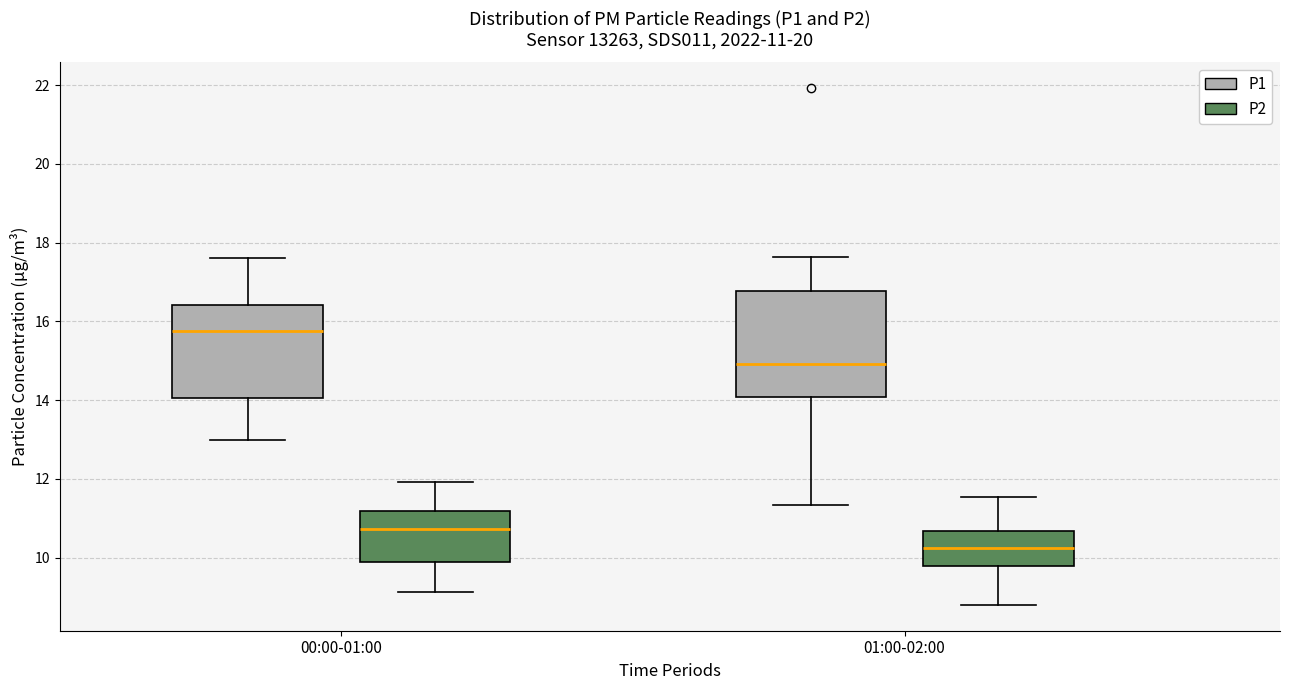

Which box has the lowest median line?

01:00-02:00 (P2)